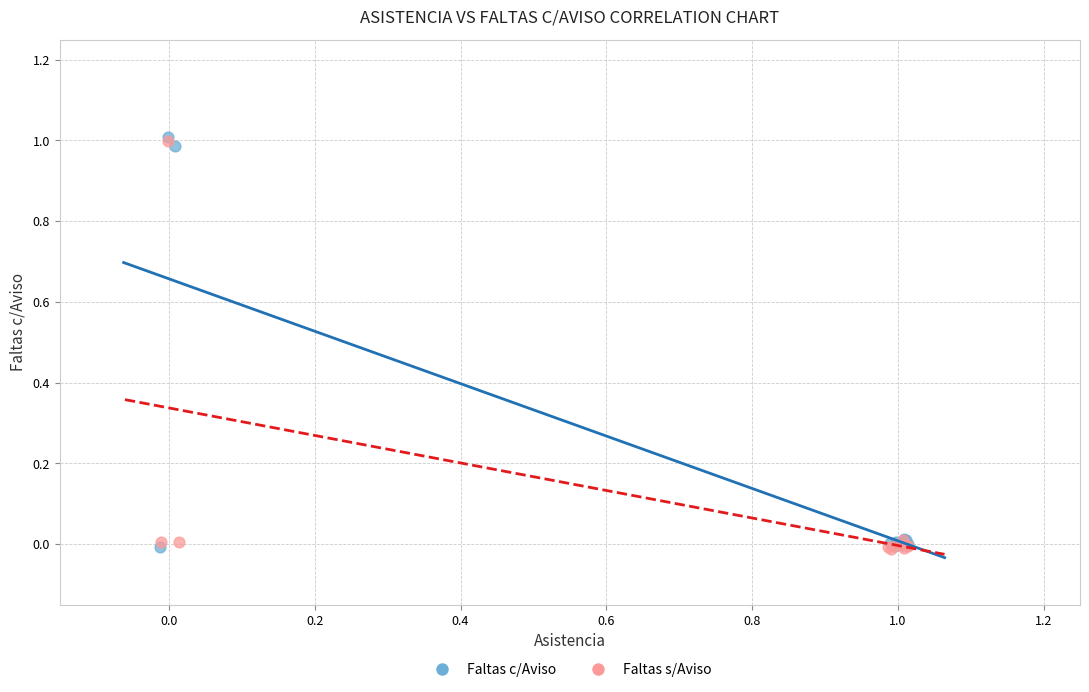

What are all the series names shown in the legend?

Faltas c/Aviso, Faltas s/Aviso